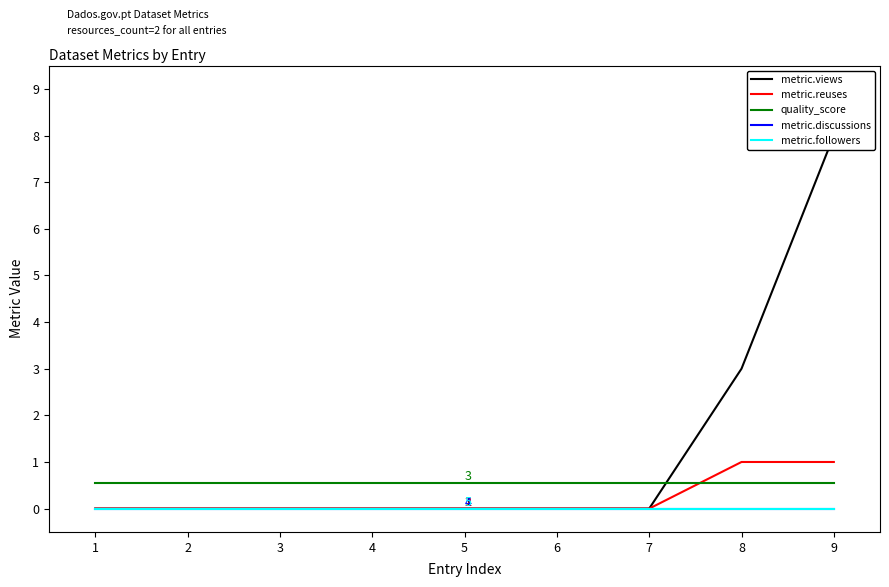

How many positive values does the metric.reuses series have?

2